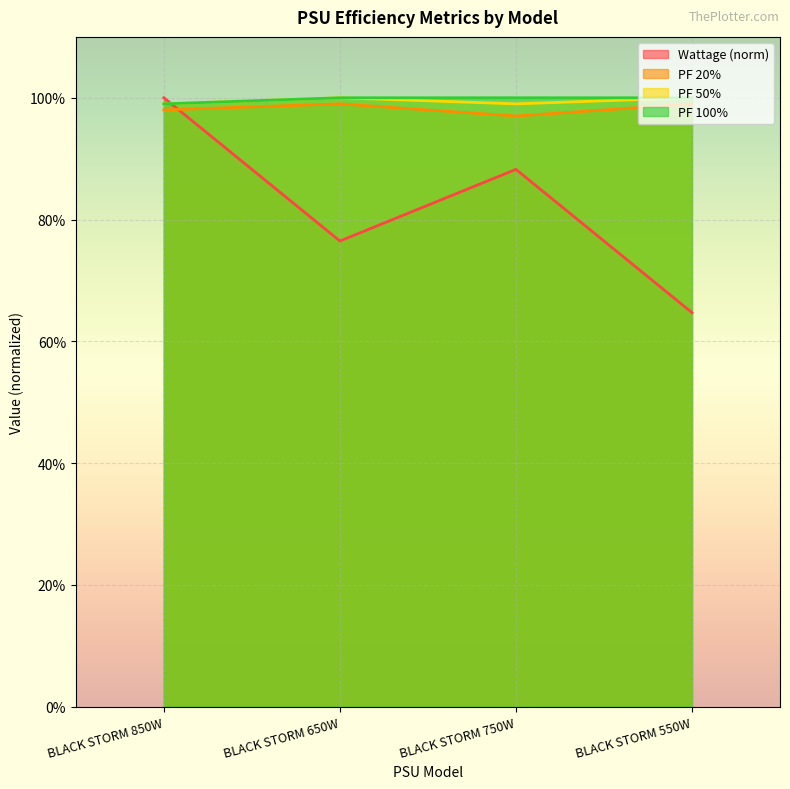

Reading left to right, transcribe all the data shown in this chart.

Wattage: BLACK STORM 850W=1.0	BLACK STORM 650W=0.8	BLACK STORM 750W=0.9	BLACK STORM 550W=0.6
PF 20%: BLACK STORM 850W=1.0	BLACK STORM 650W=1.0	BLACK STORM 750W=1.0	BLACK STORM 550W=1.0
PF 50%: BLACK STORM 850W=1.0	BLACK STORM 650W=1.0	BLACK STORM 750W=1.0	BLACK STORM 550W=1.0
PF 100%: BLACK STORM 850W=1.0	BLACK STORM 650W=1.0	BLACK STORM 750W=1.0	BLACK STORM 550W=1.0